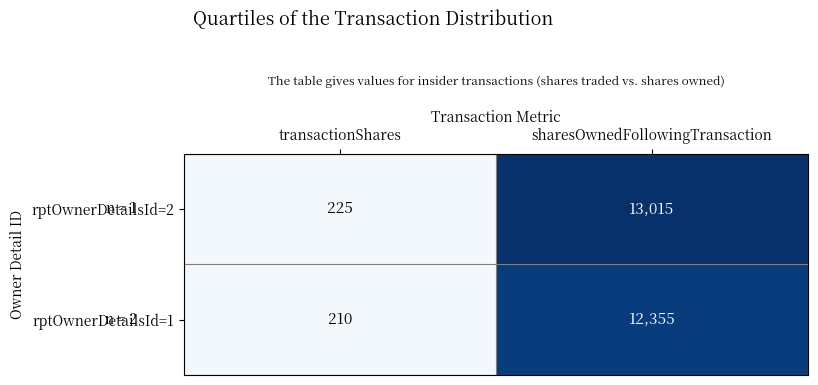

At which label is rptOwnerDetailsId=2 closest to 6620?

transactionShares